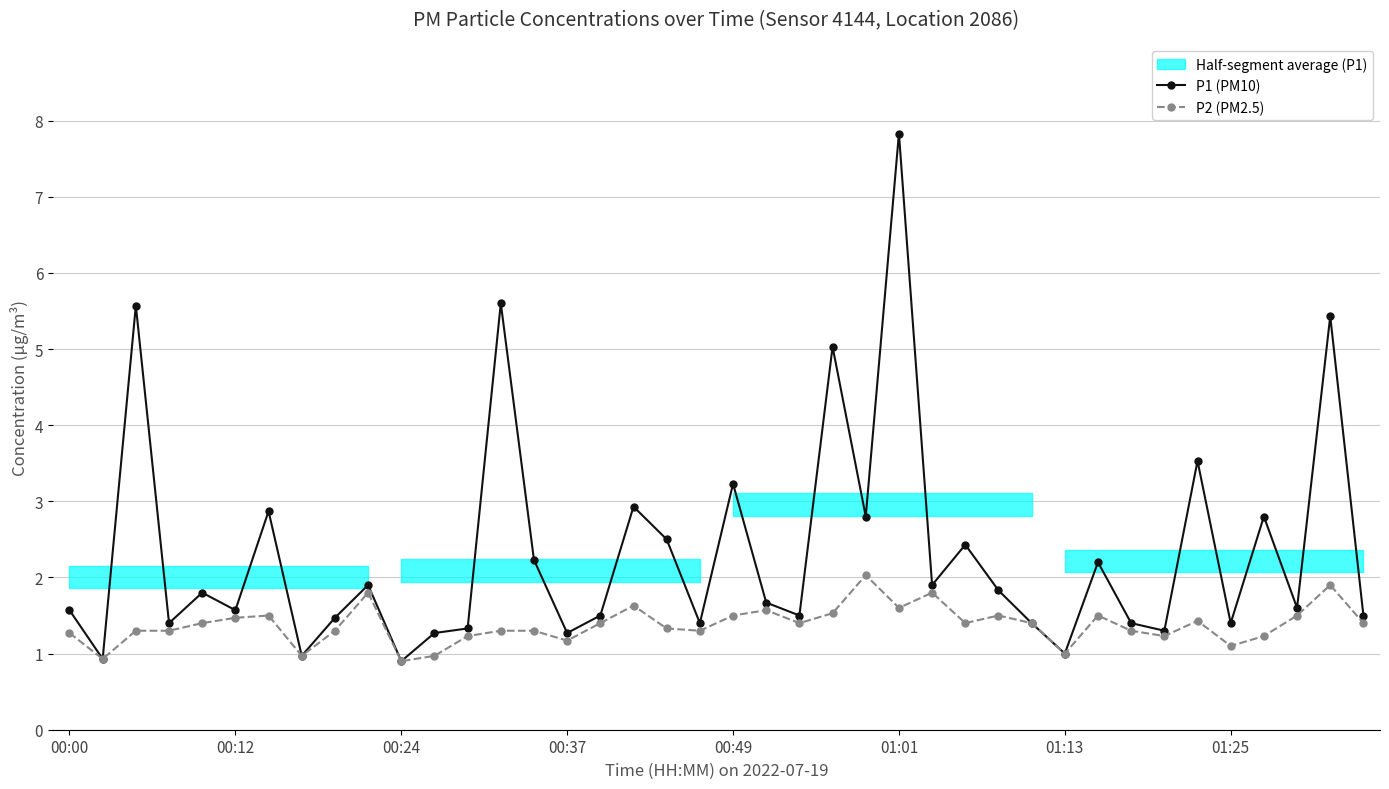

What position from the left is 00:12?

6